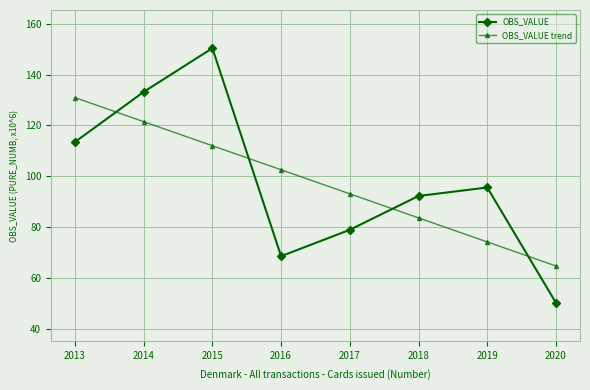

What are all the series names shown in the legend?

OBS_VALUE, OBS_VALUE trend